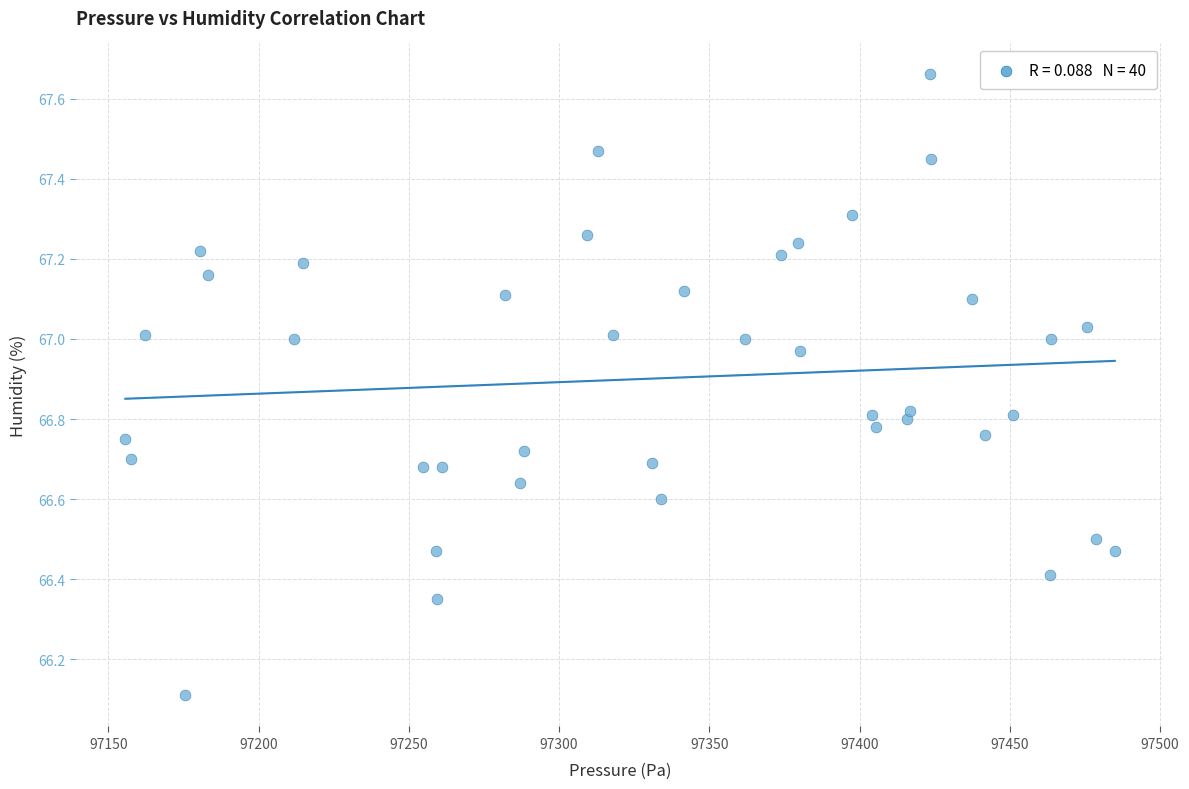

What Y value in the scatter plot is closest to 66?

66.1